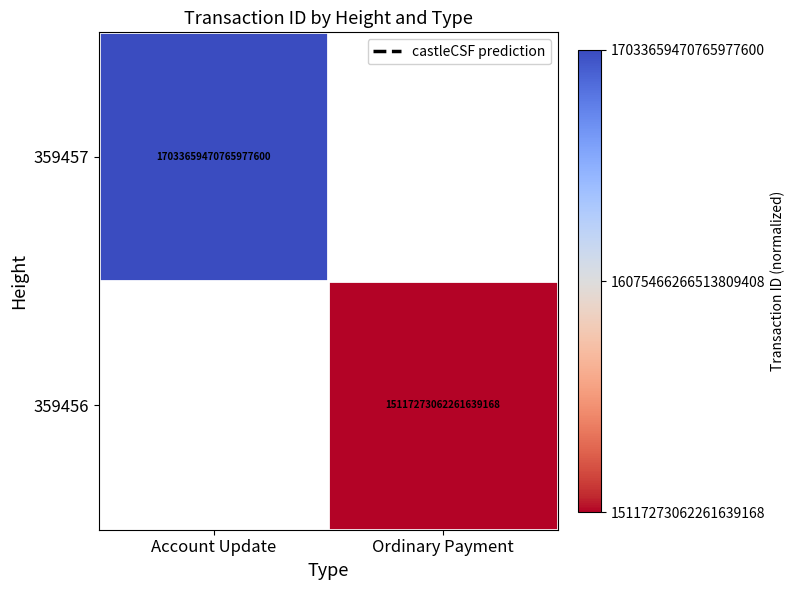

Is it true that 359457 equals 17033659470765977600 at Account Update?

True